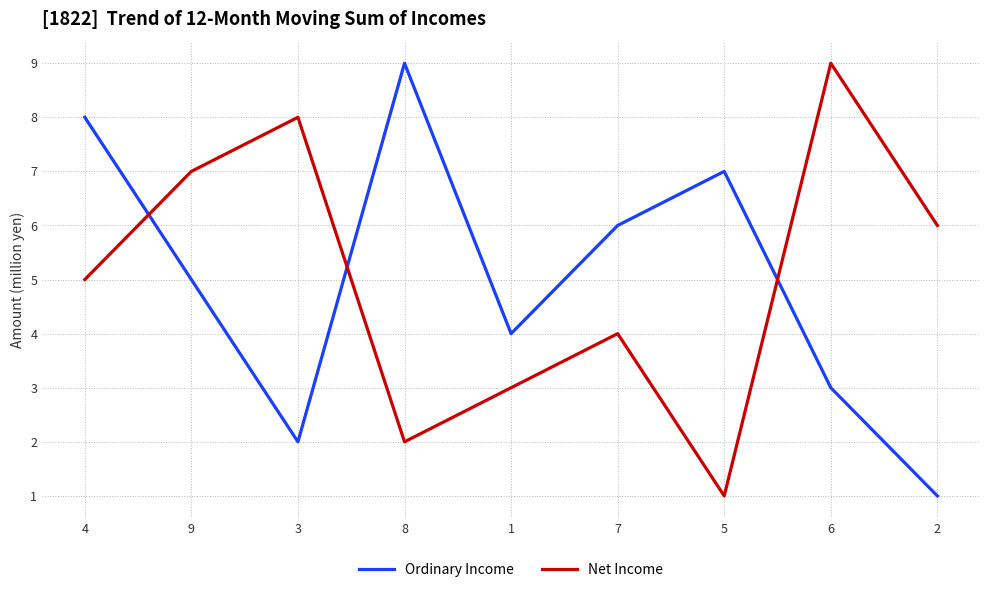

Which series changed the most between 5 and 6?

Net Income